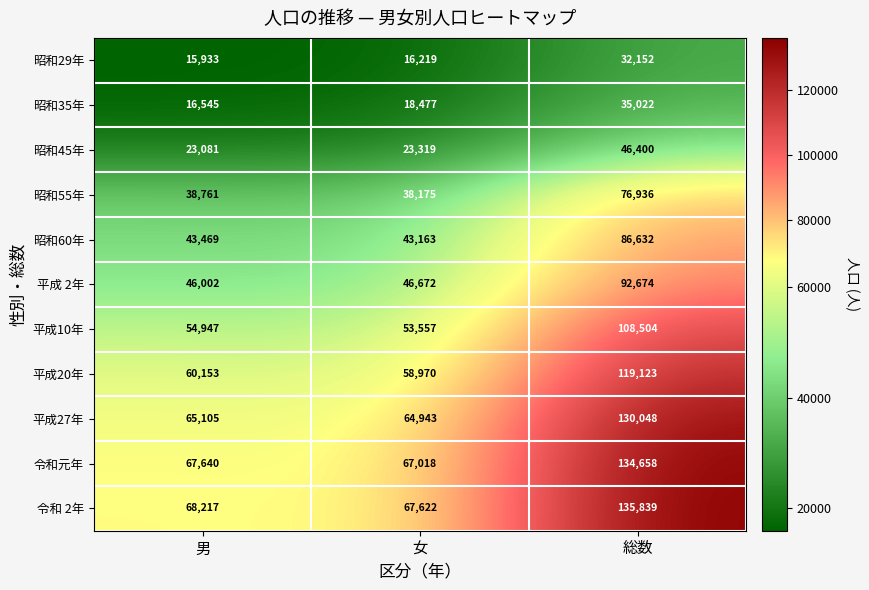

Which series has the largest total across all categories?

令和 2年